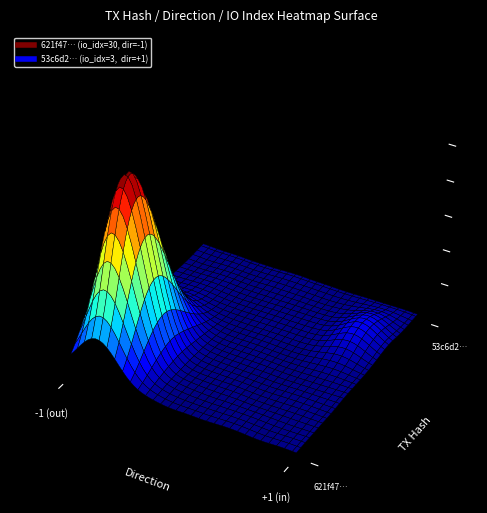

How many 621f47f2d5e61d482bc9707195a49937964080c values are between -1 and 30?

2